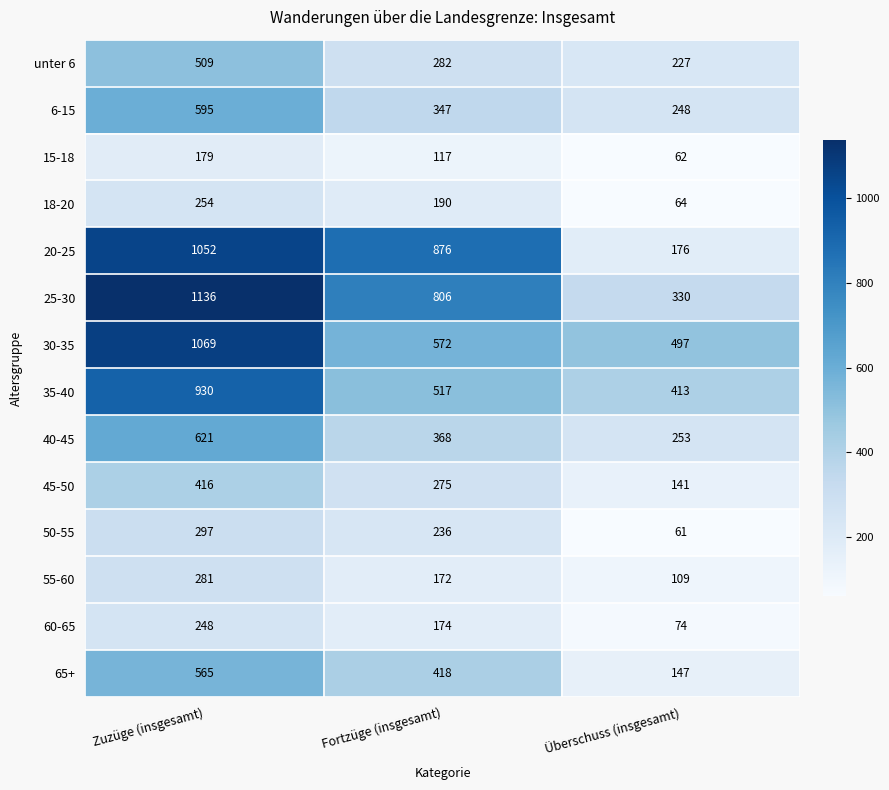

Which series changed the most between Fortzüge (insgesamt) and Überschuss (insgesamt)?

20-25